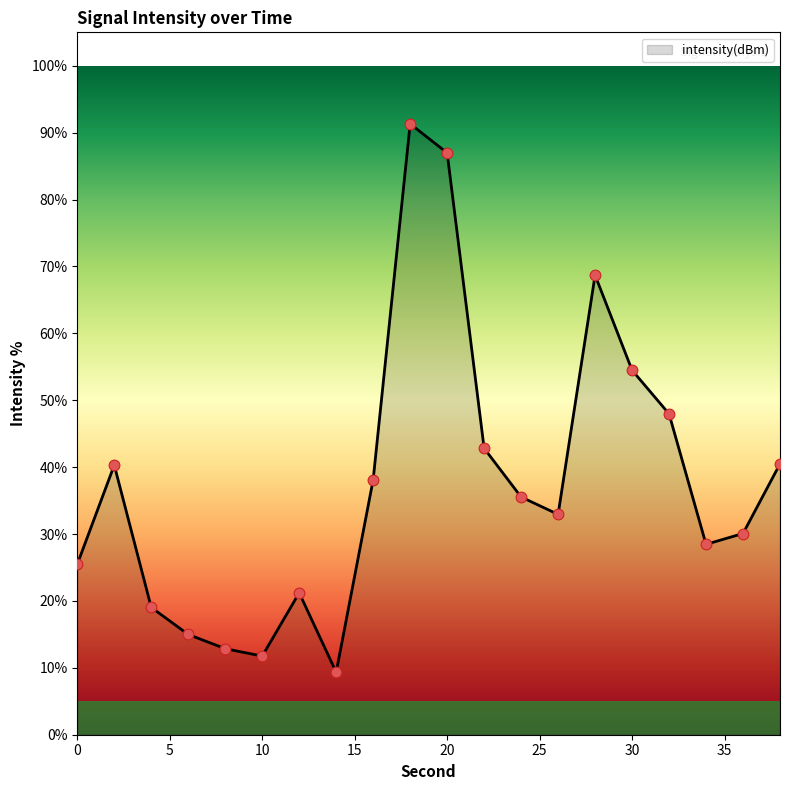

What is the maximum value shown in the chart?

91.3